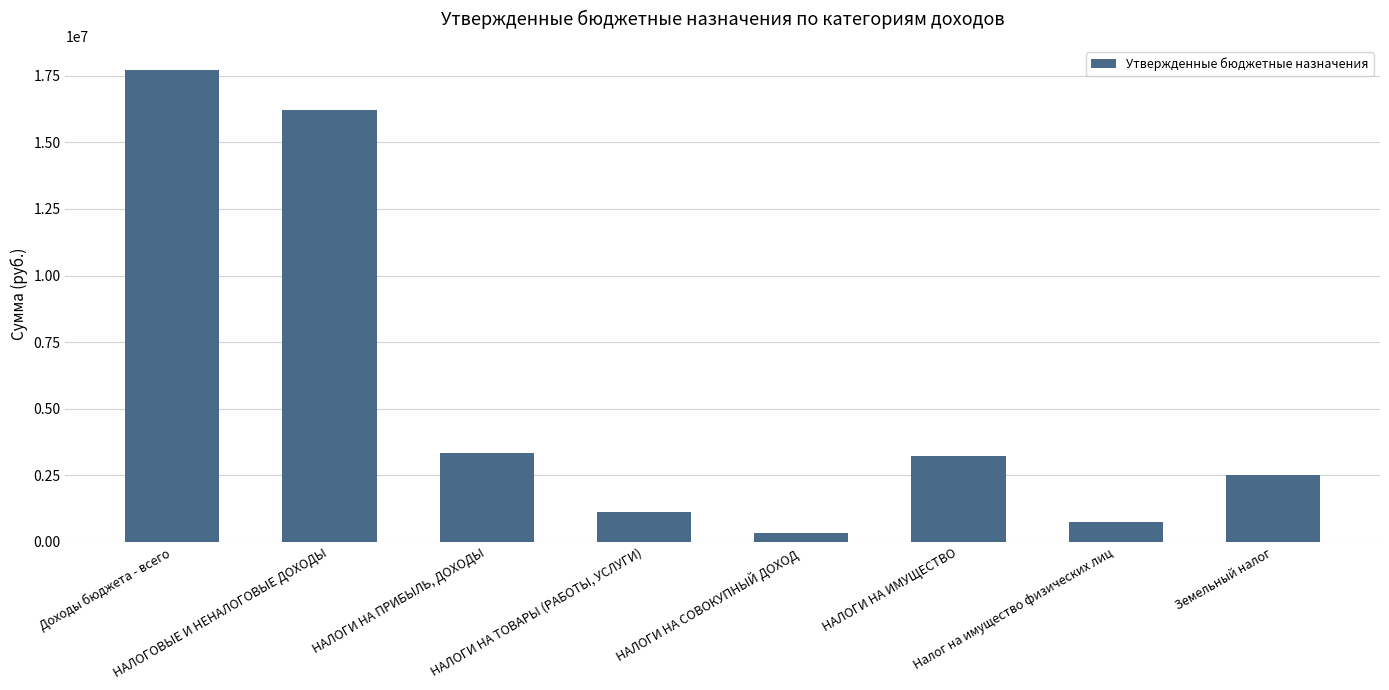

Rank the categories by value from highest to lowest.

Доходы бюджета - всего, НАЛОГОВЫЕ И НЕНАЛОГОВЫЕ ДОХОДЫ, НАЛОГИ НА ПРИБЫЛЬ, ДОХОДЫ, НАЛОГИ НА ИМУЩЕСТВО, Земельный налог, НАЛОГИ НА ТОВАРЫ (РАБОТЫ, УСЛУГИ), Налог на имущество физических лиц, НАЛОГИ НА СОВОКУПНЫЙ ДОХОД